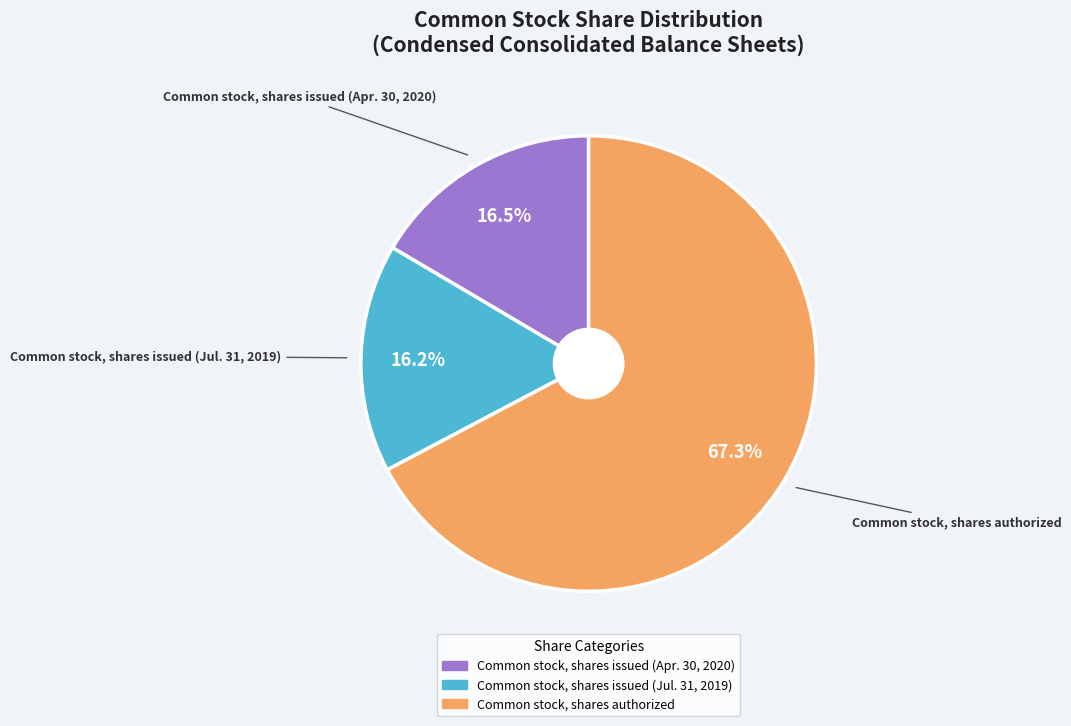

What is the largest slice in the pie chart?

Common stock, shares authorized